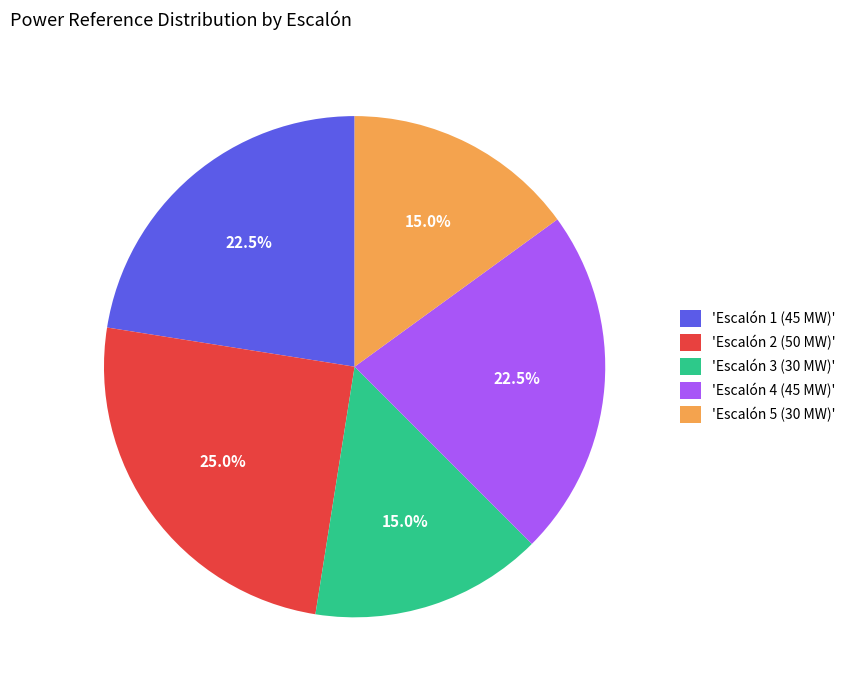

Is 'Escalón 1 (45 MW)' the majority of the pie?

No